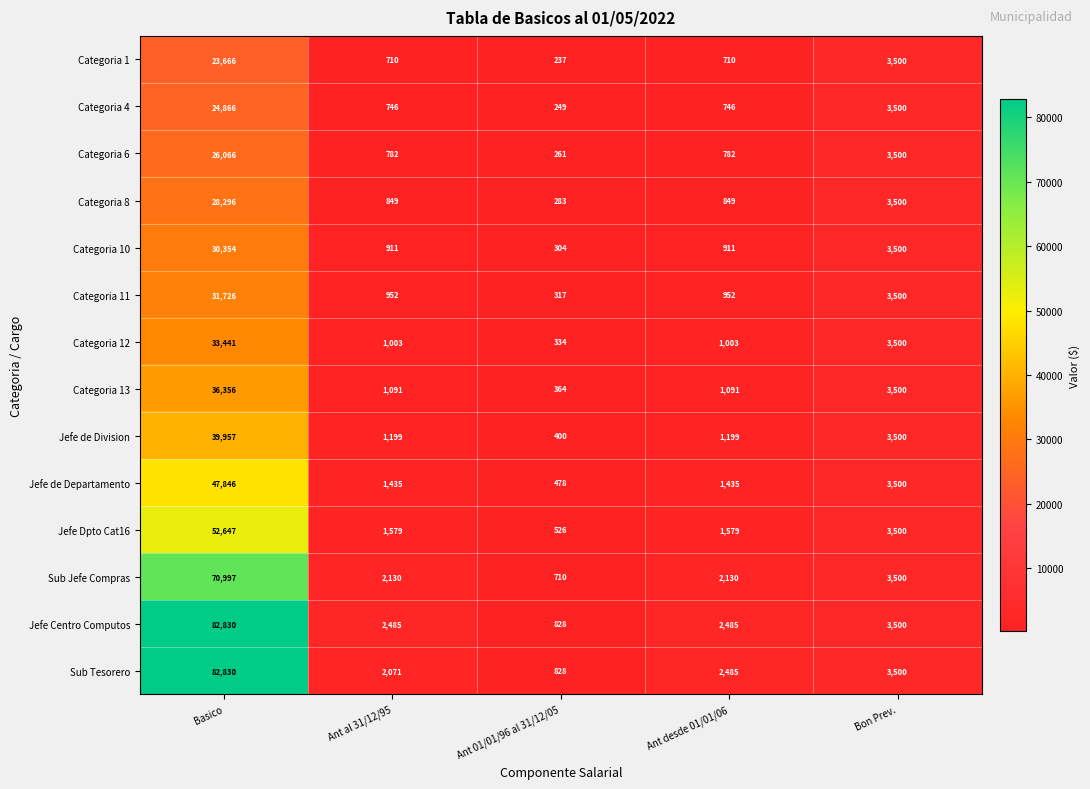

Which series has the largest total across all categories?

Jefe Centro Computos